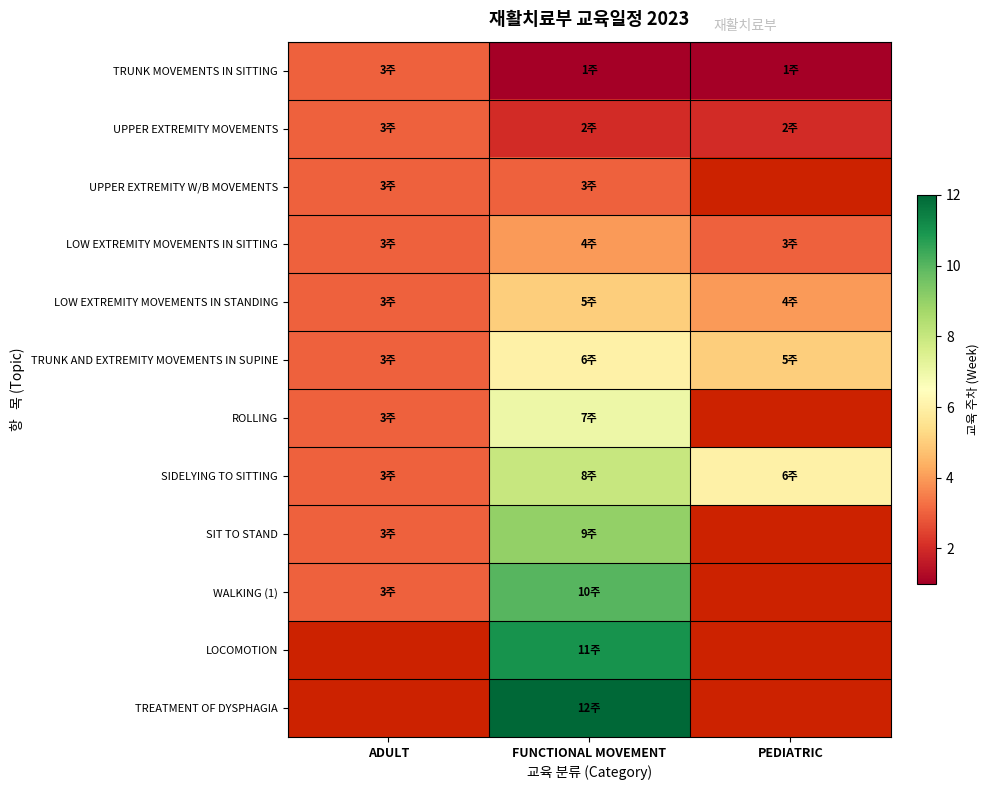

Which series has the largest range (max minus min)?

WALKING (1)